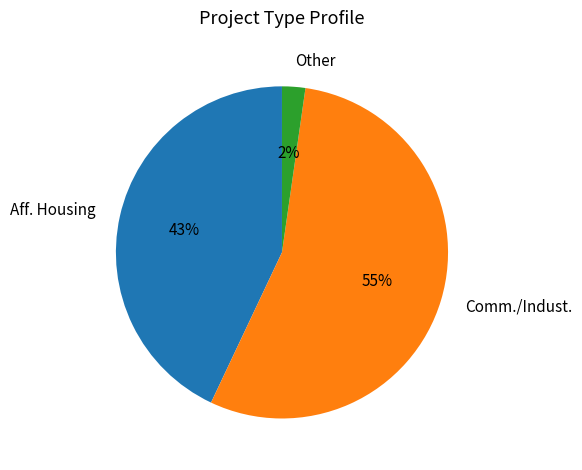

Which slice is the largest?

Comm./Indust.